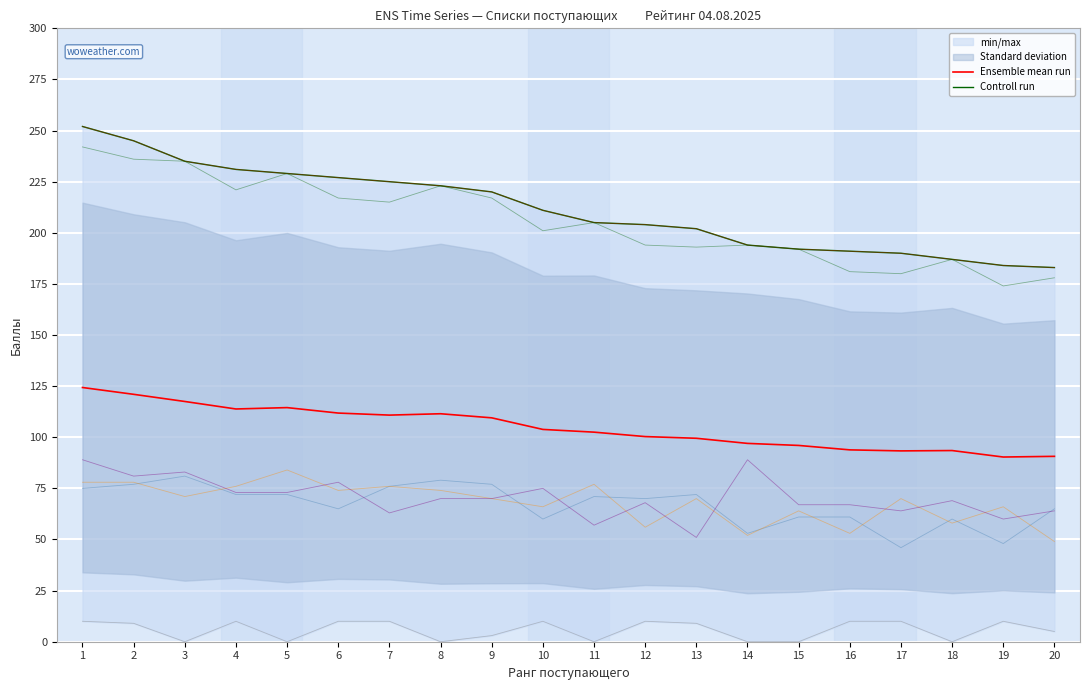

At how many categories does at least one series exceed 165?

20